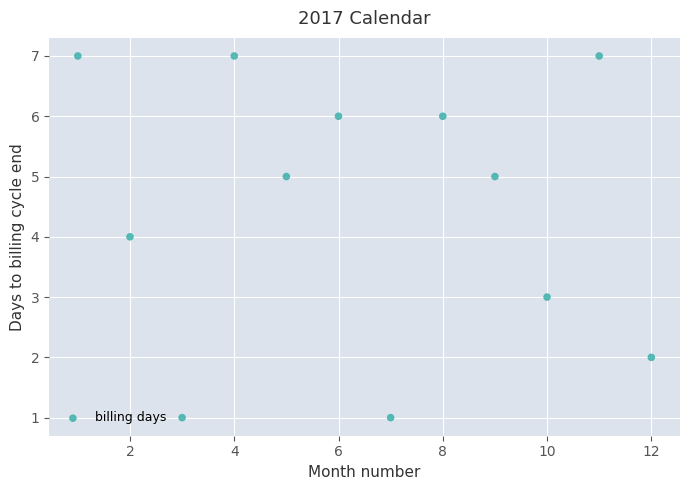

What is the range of X values (max minus min)?

11